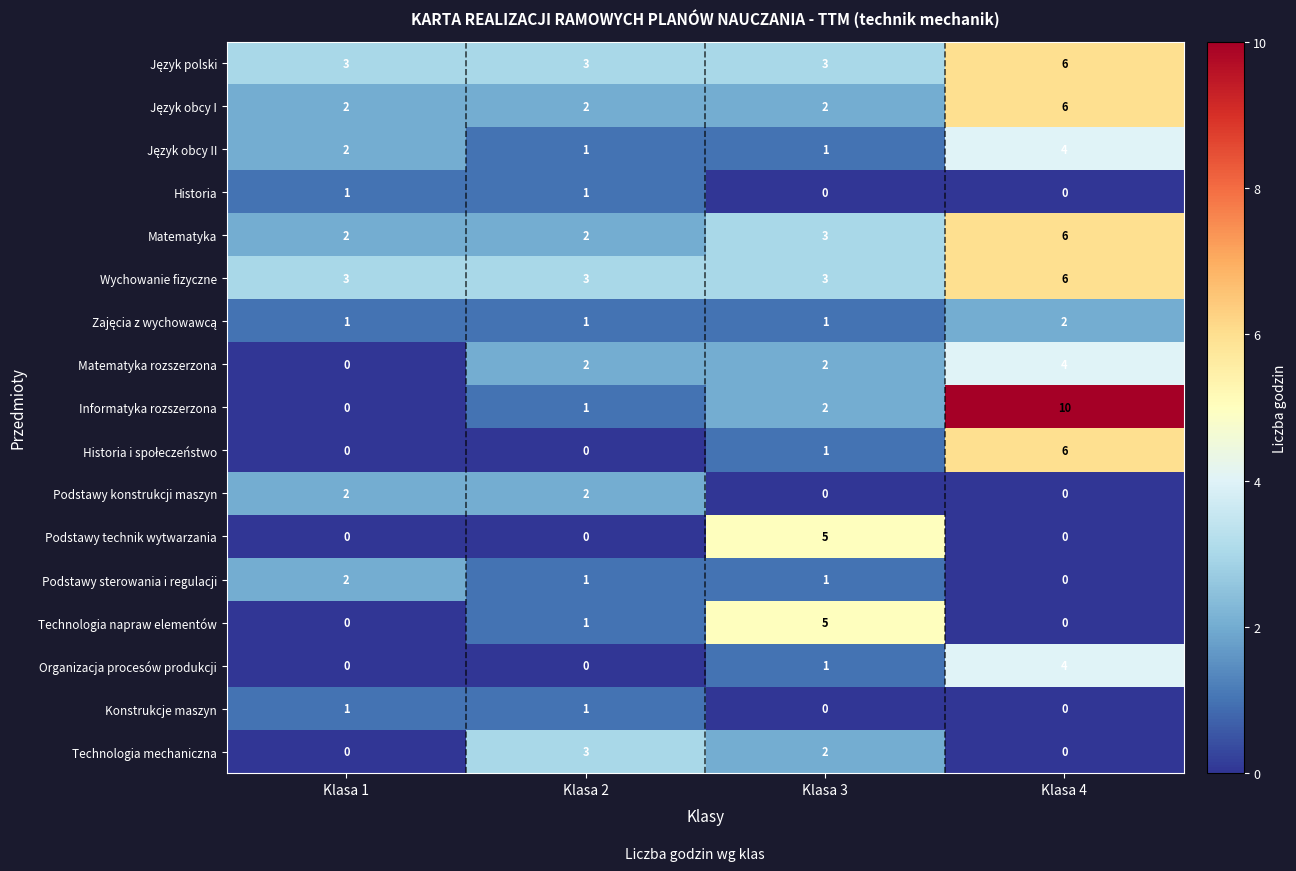

At which category is the sum across all series the highest?

Klasa 4